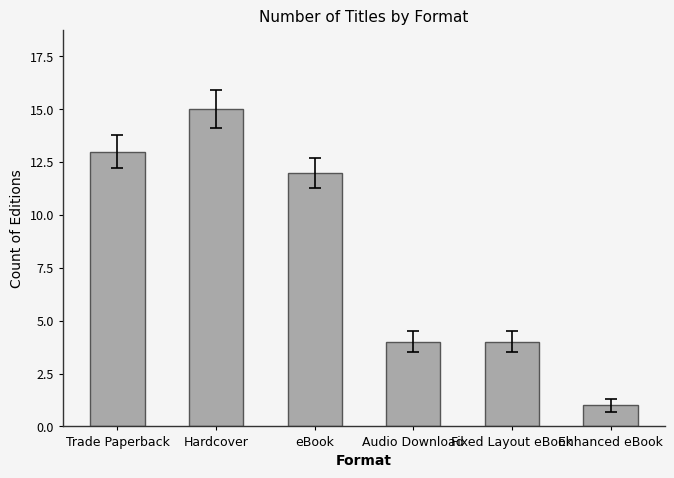

What is the change in value from Trade Paperback to Hardcover?

+2